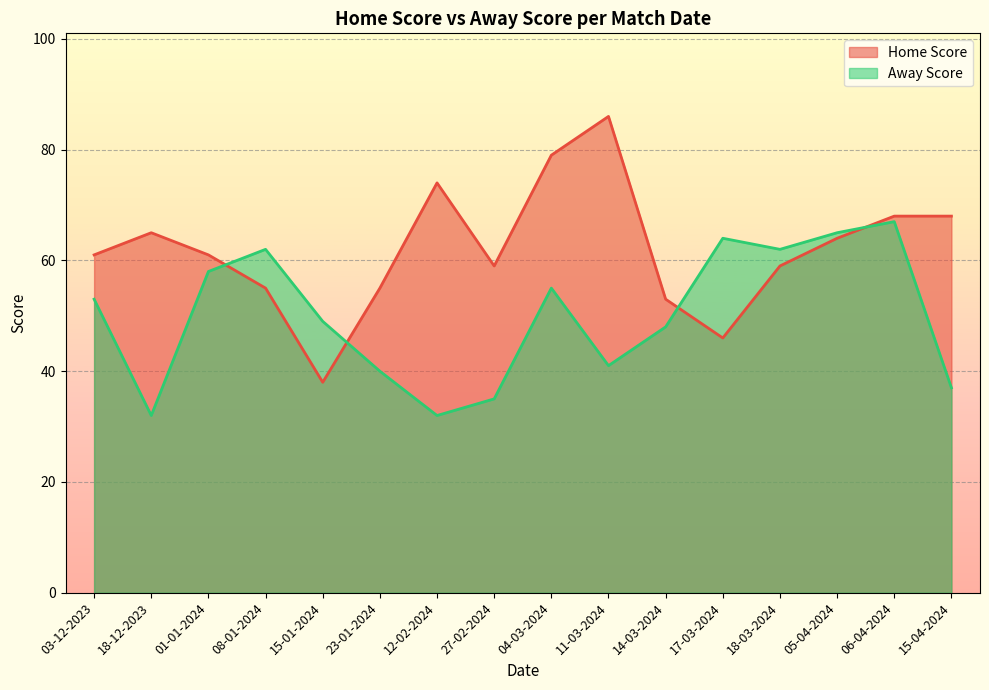

True or false: Home Score has a value of 81 at 23-01-2024.

False